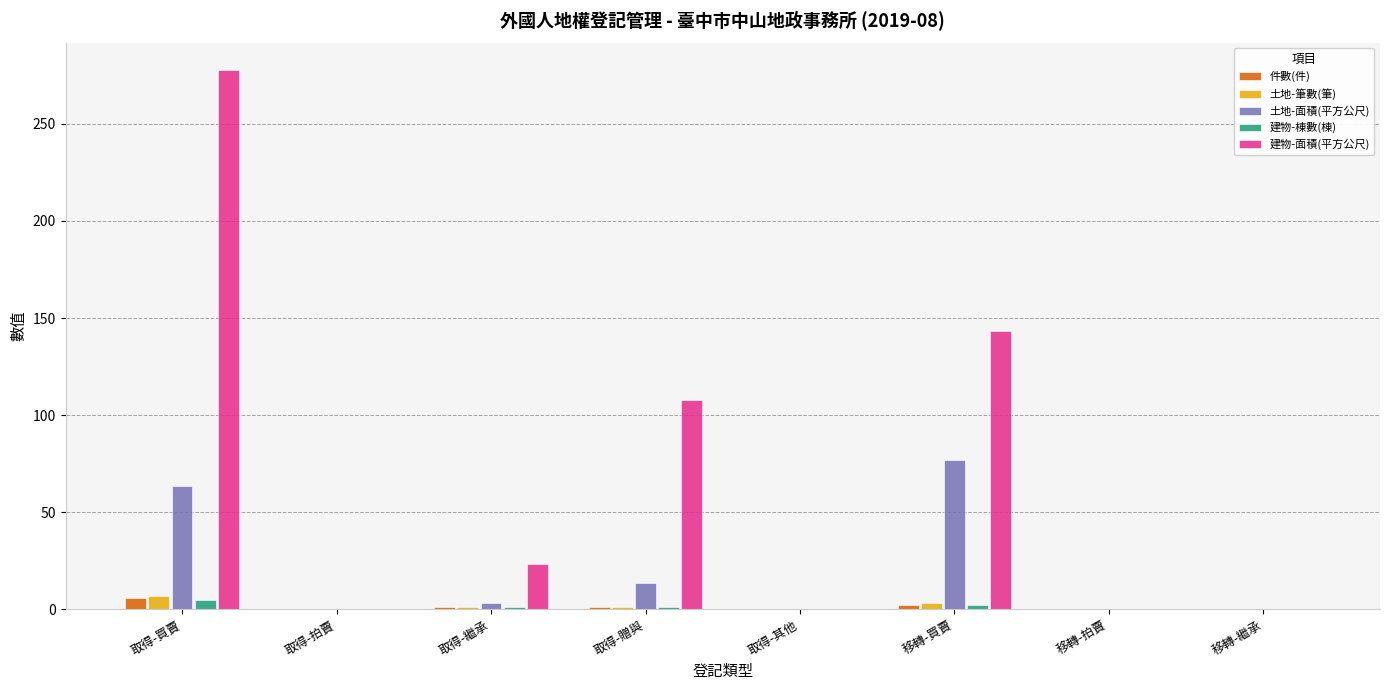

Does the chart contain stacked bars?

No